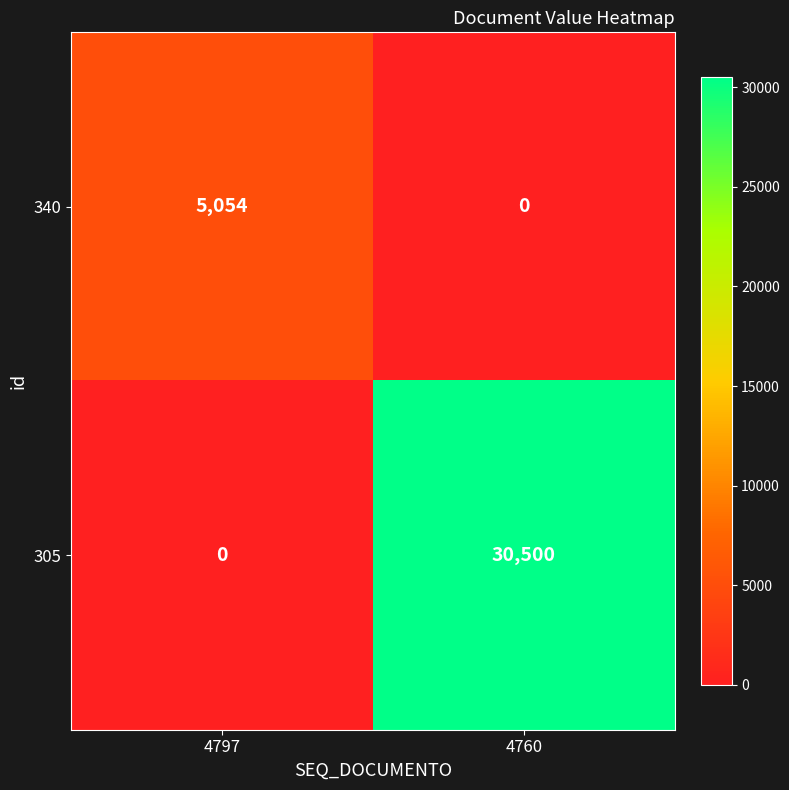

Reading right to left, extract all data points from this chart.

340: 4760=0	4797=5054
305: 4760=30500	4797=0